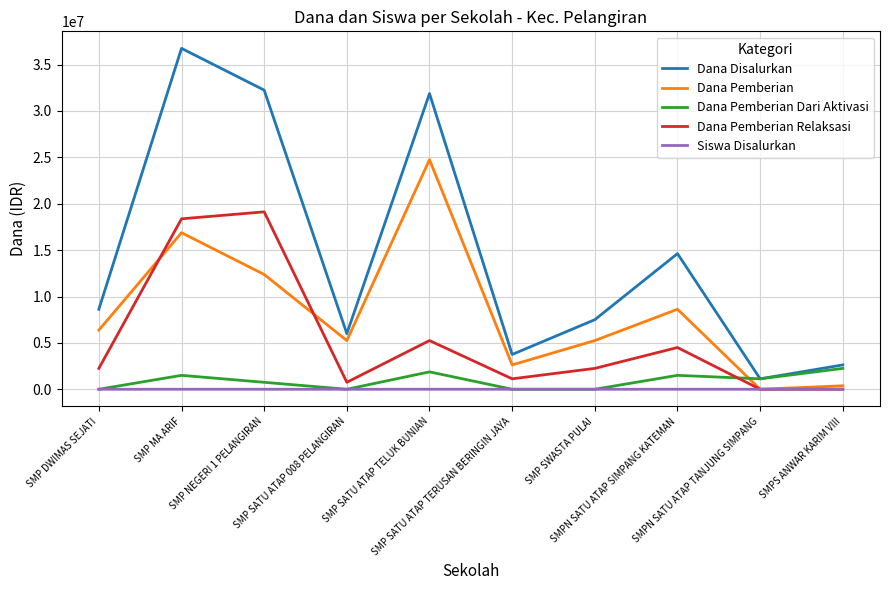

How many distinct data groups are displayed?

5